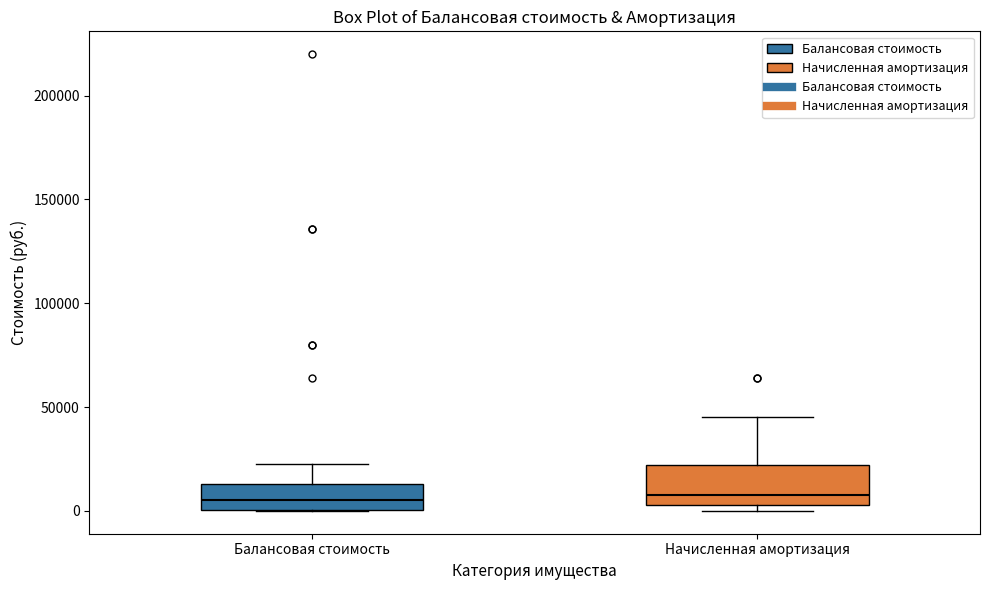

Where does the upper whisker of the box for Балансовая стоимость end on the y-axis? The values are not printed on the chart, so give them approximately, as read against the axis.

25000